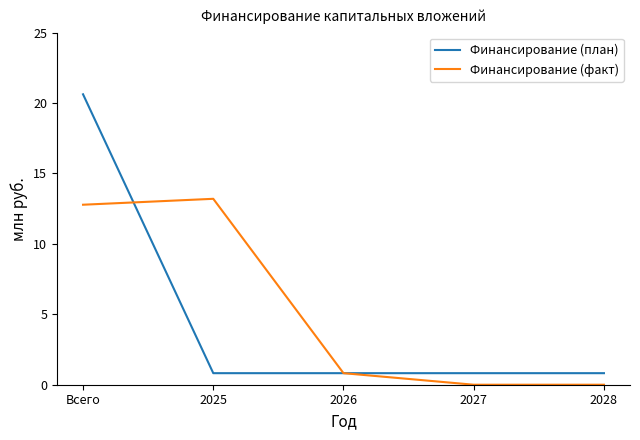

Is the value of Финансирование (план) at Всего greater than the value of Финансирование (факт) at 2028?

Yes